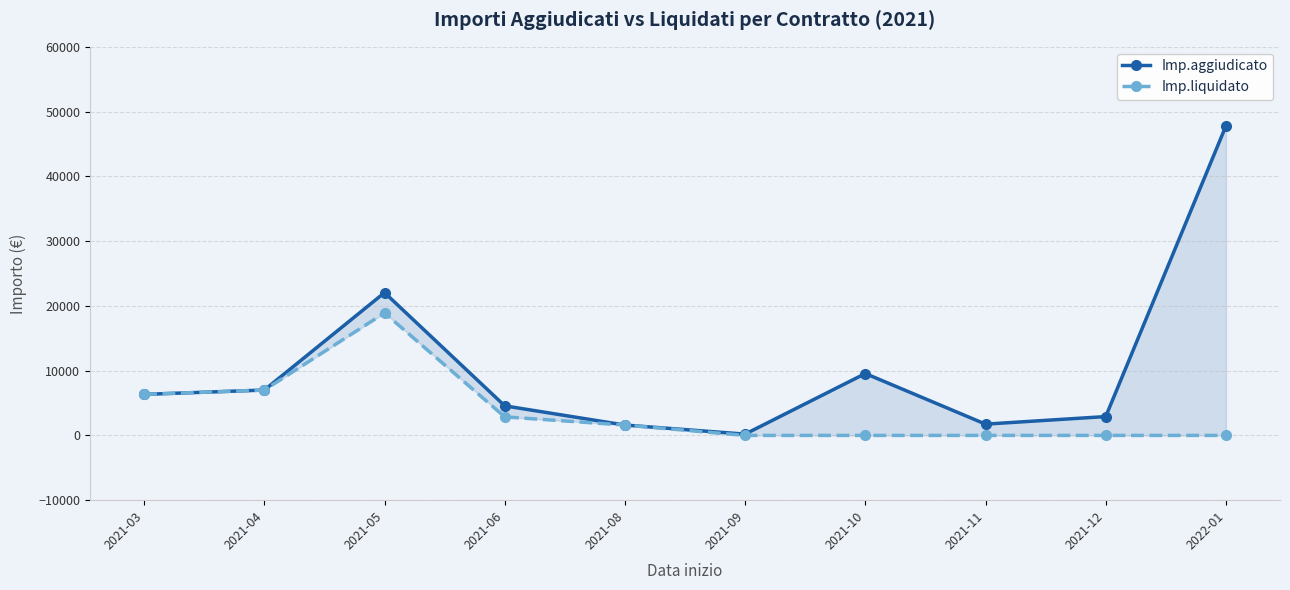

Which series has the largest range (max minus min)?

Imp.aggiudicato